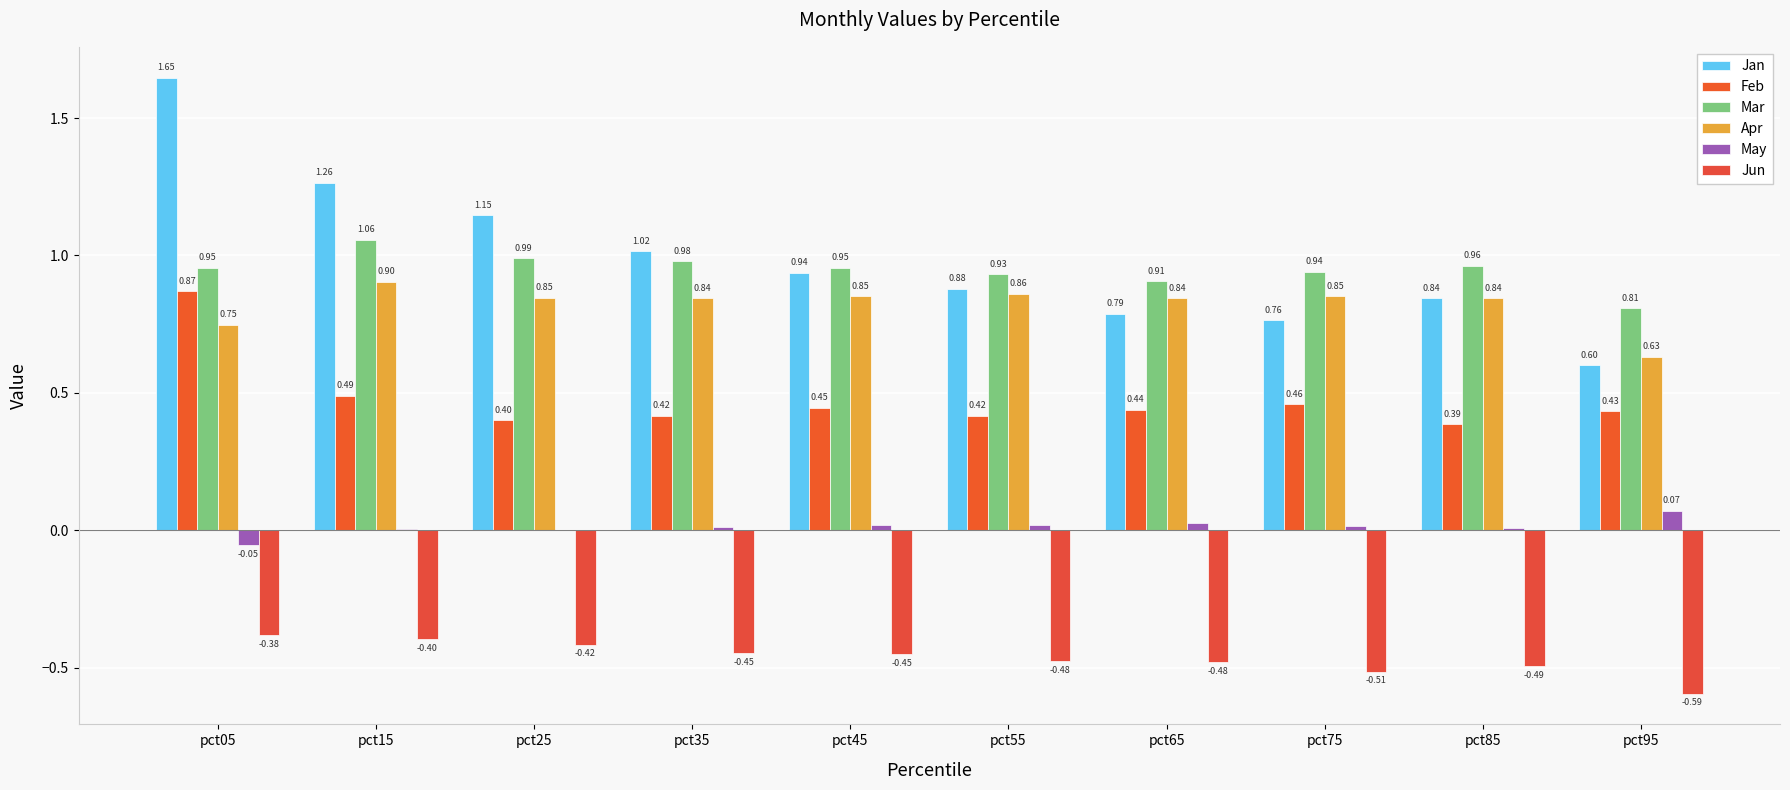

Count the number of data series in this chart.

6